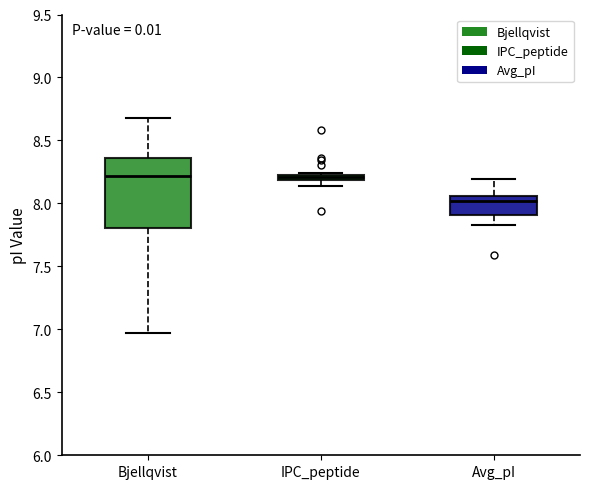

Where is the lower edge of the box for Avg_pI on the y-axis? The values are not printed on the chart, so give them approximately, as read against the axis.

7.90